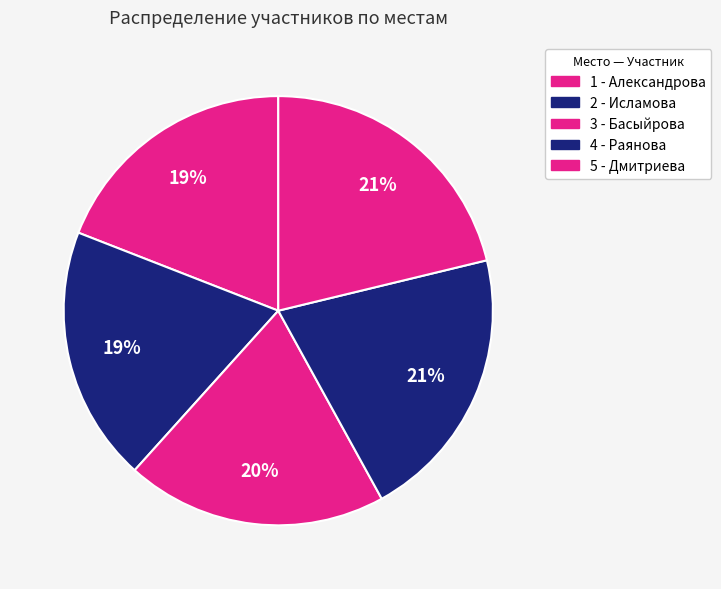

Combined, what portion of the pie is 2 - Исламова and 4 - Раянова?

40.0%